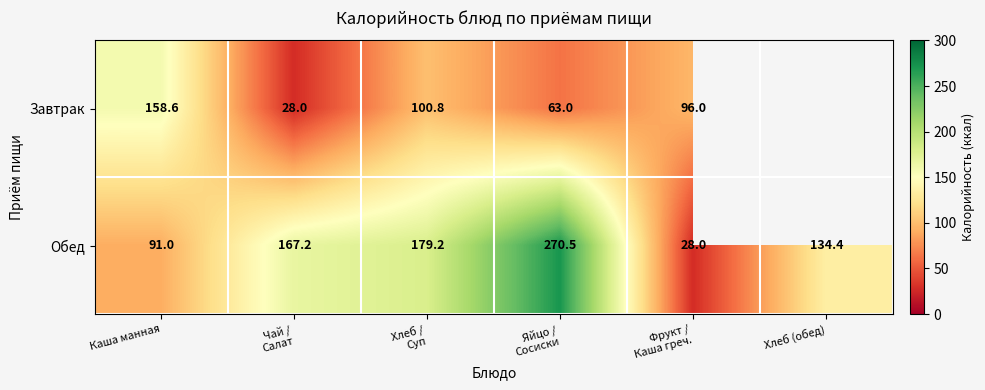

At Каша манная, list the series in order from largest to smallest.

Завтрак, Обед